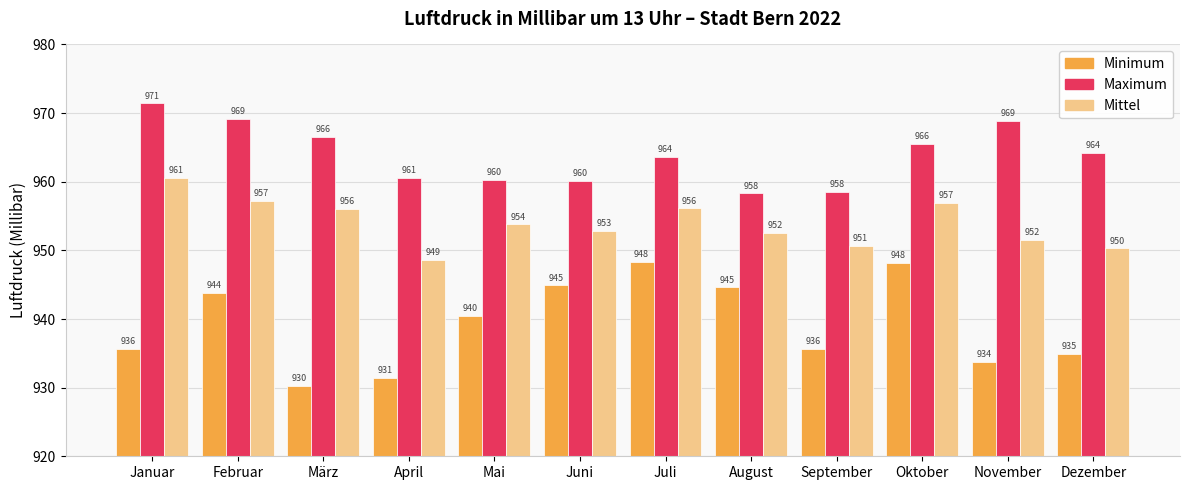

What is the difference between the maximum and second lowest values in the Mittel series?

10.3